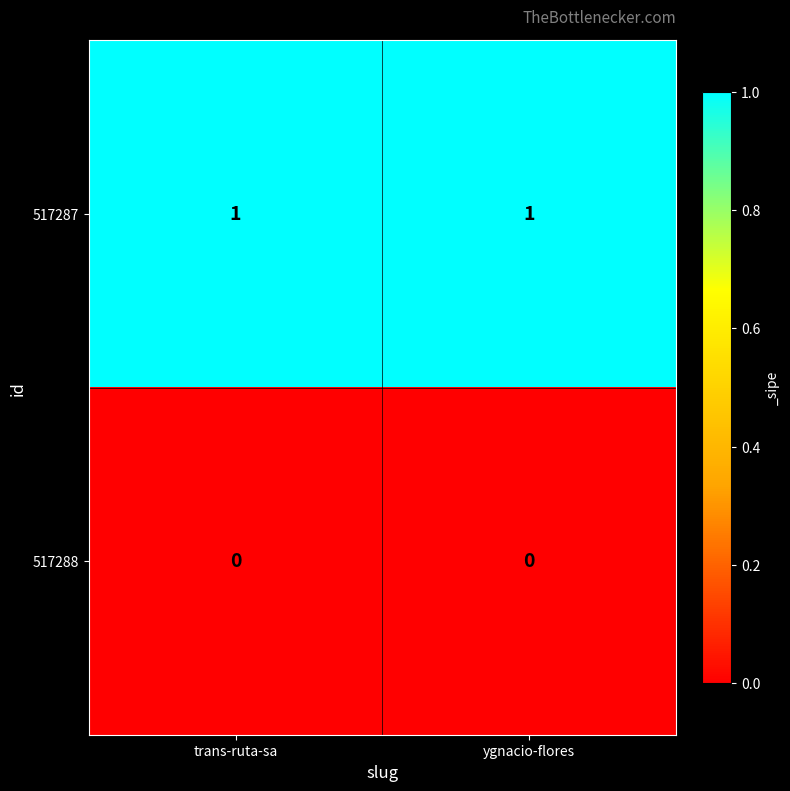

The value of 517287 at ygnacio-flores is 1. True or false?

True